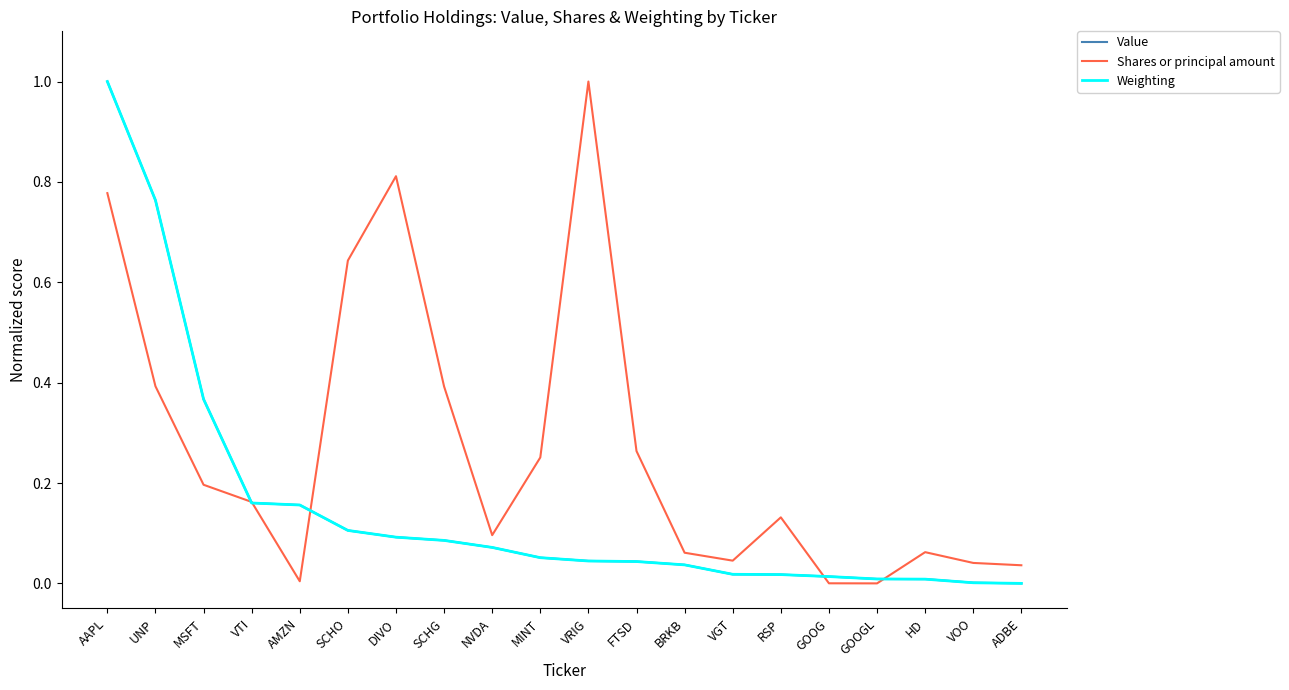

The Shares or principal amount series shows 0.8 at AAPL. True or false?

True